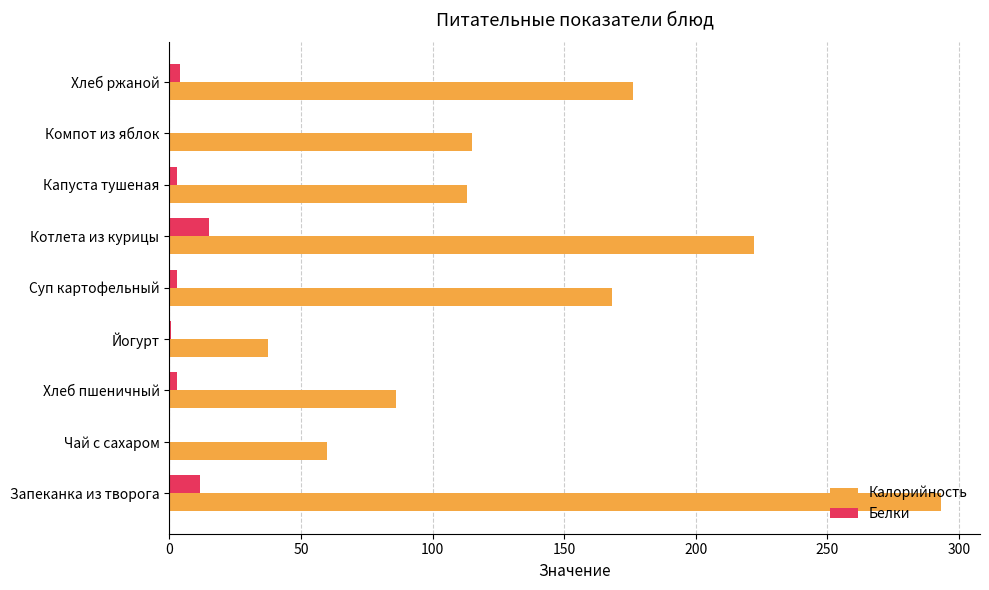

The Калорийность series shows 115.0 at Компот из яблок. True or false?

True